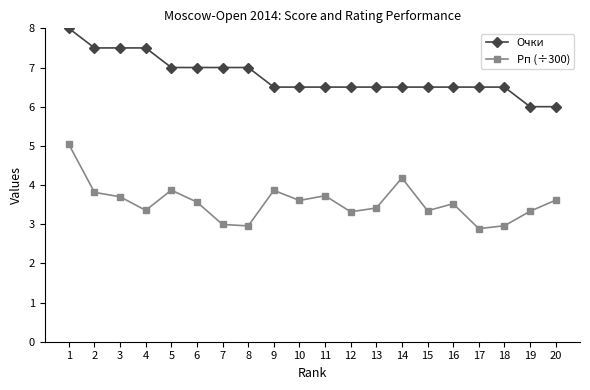

Is it true that Очки equals 10.9 at 16?

False